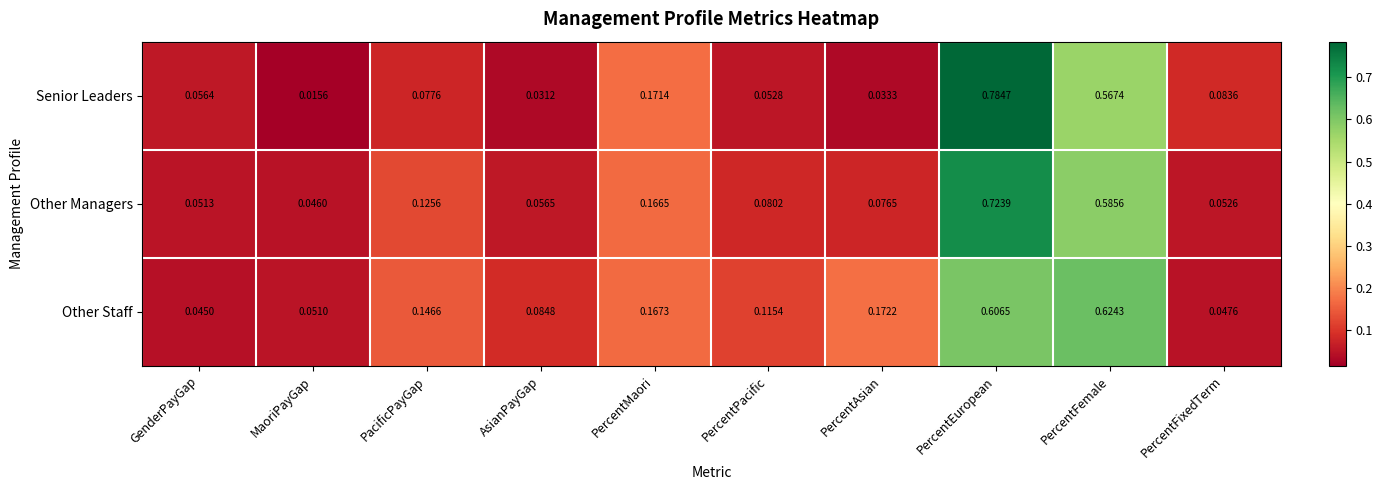

Which category has the lowest value in the Senior Leaders series?

MaoriPayGap